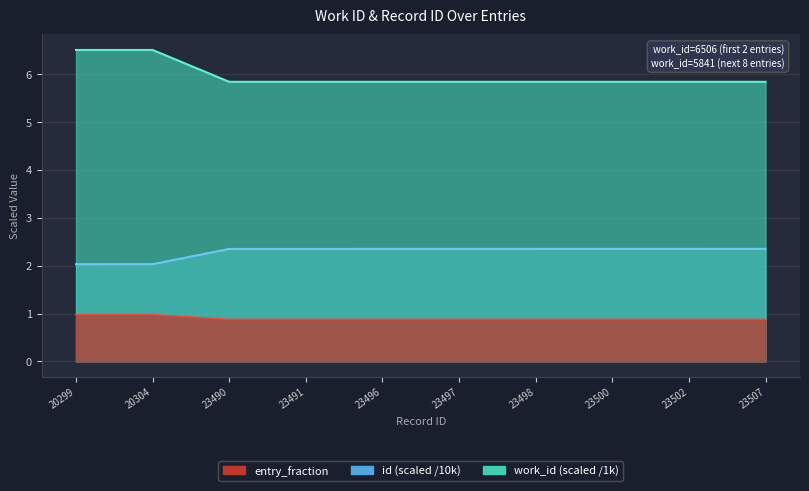

What is the value of the work_id point at the 4th from the left?

5.8